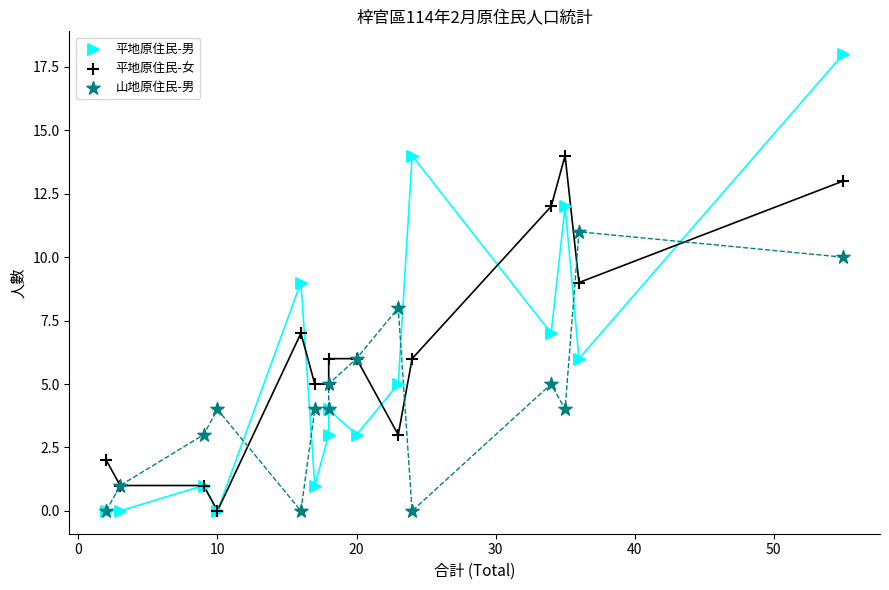

What are all the series names shown in the legend?

平地原住民-男, 平地原住民-女, 山地原住民-男